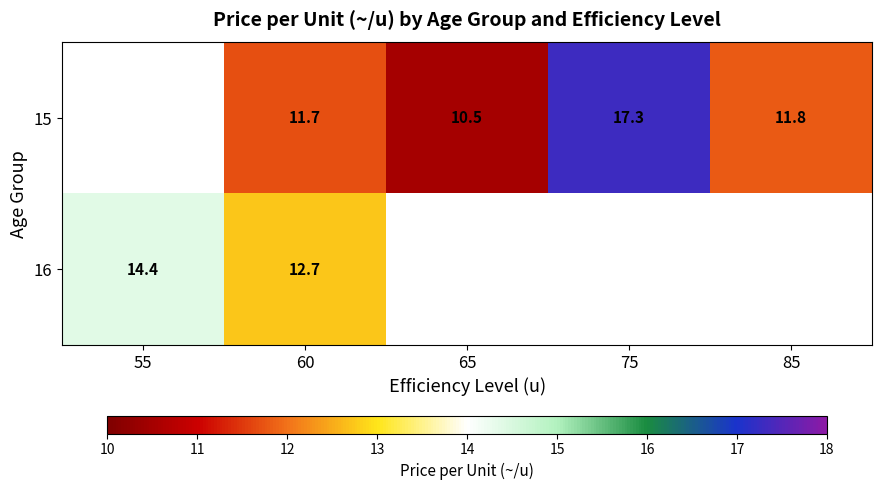

Is it true that 16 equals 12.7 at 60?

True